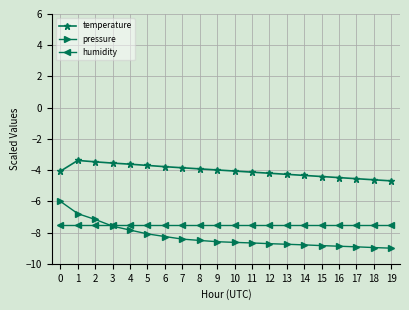

At how many categories does at least one series exceed -8?

20